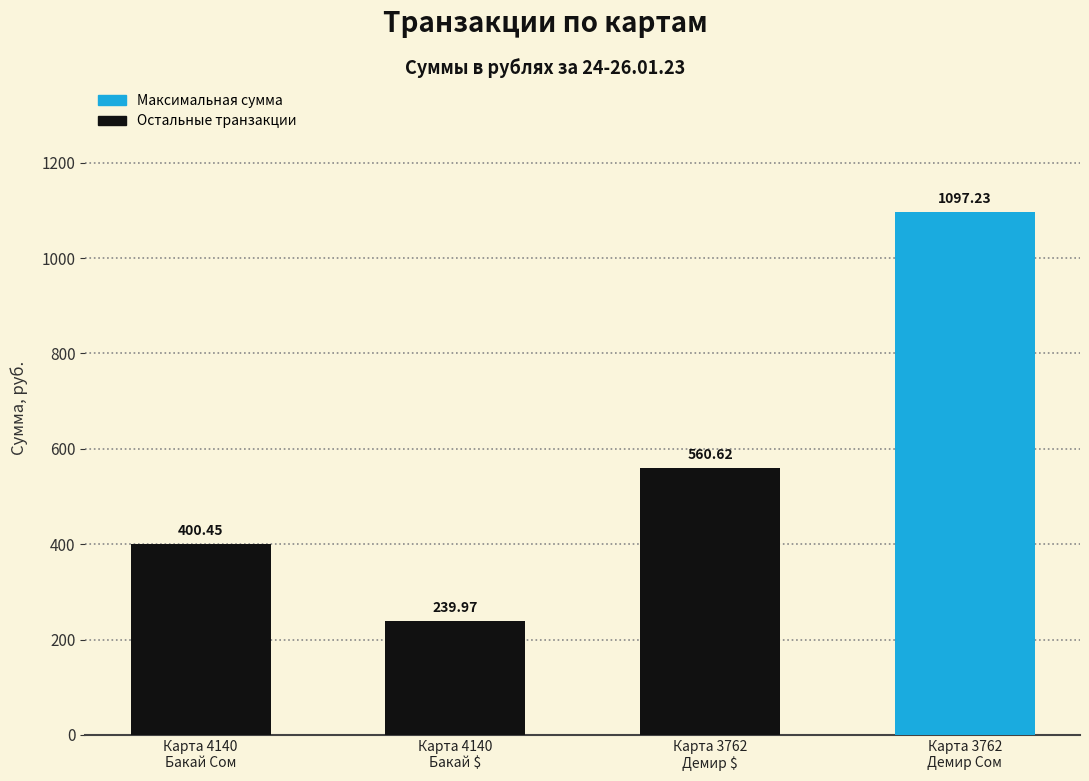

The value at Карта 4140
Бакай $ is 120.7. True or false?

False